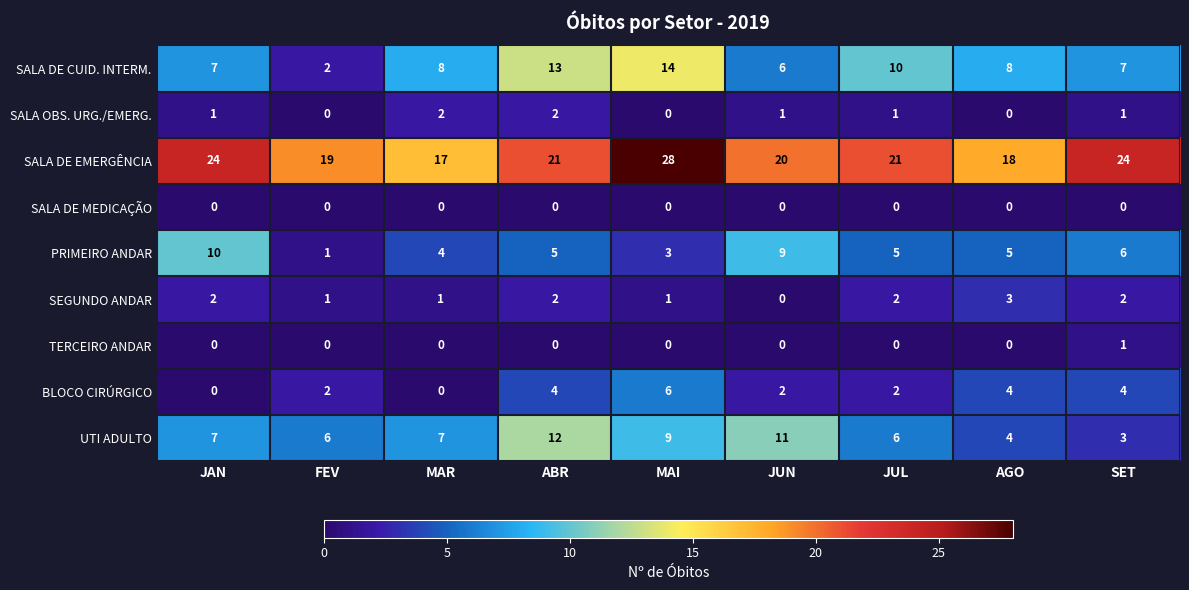

What is the average value of the UTI ADULTO series?

7